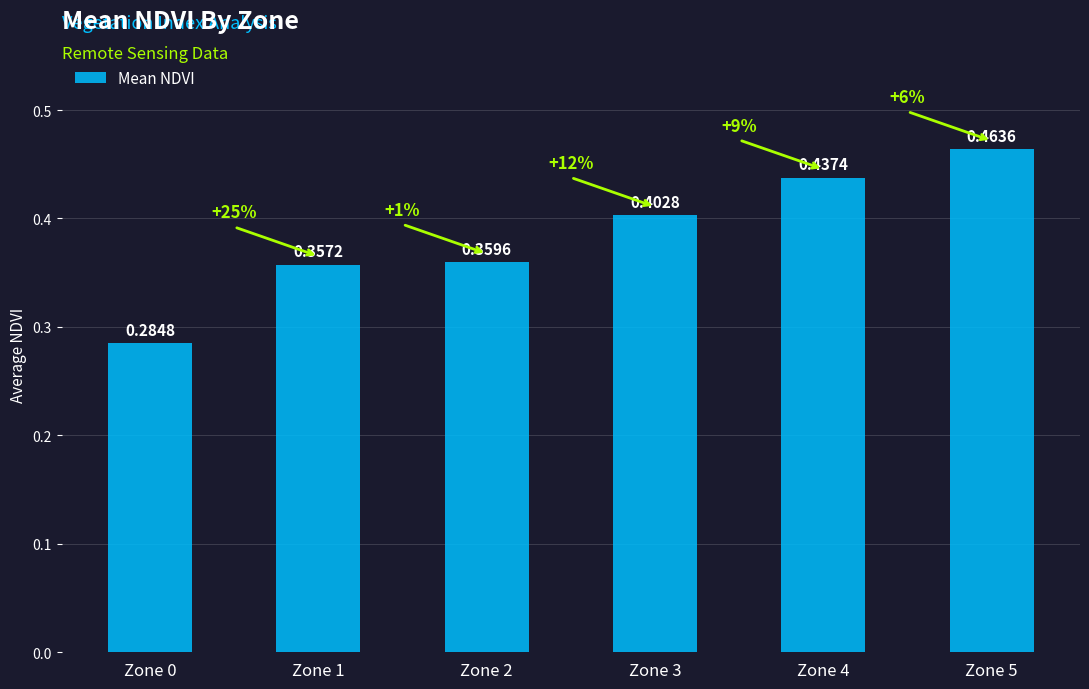

What is the sum of all values?

2.3